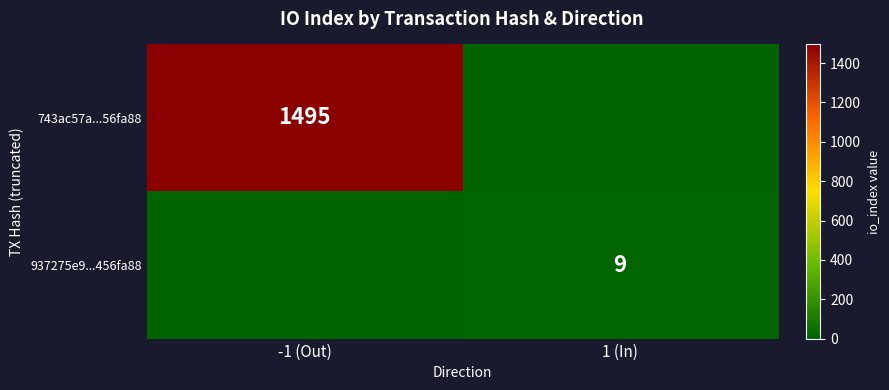

True or false: 937275e9...456fa88 has a value of 14 at 1 (In).

False